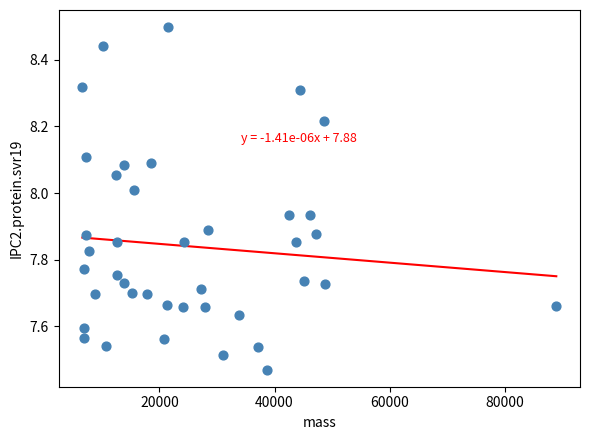

What is the range of Y values (max minus min)?

1.0